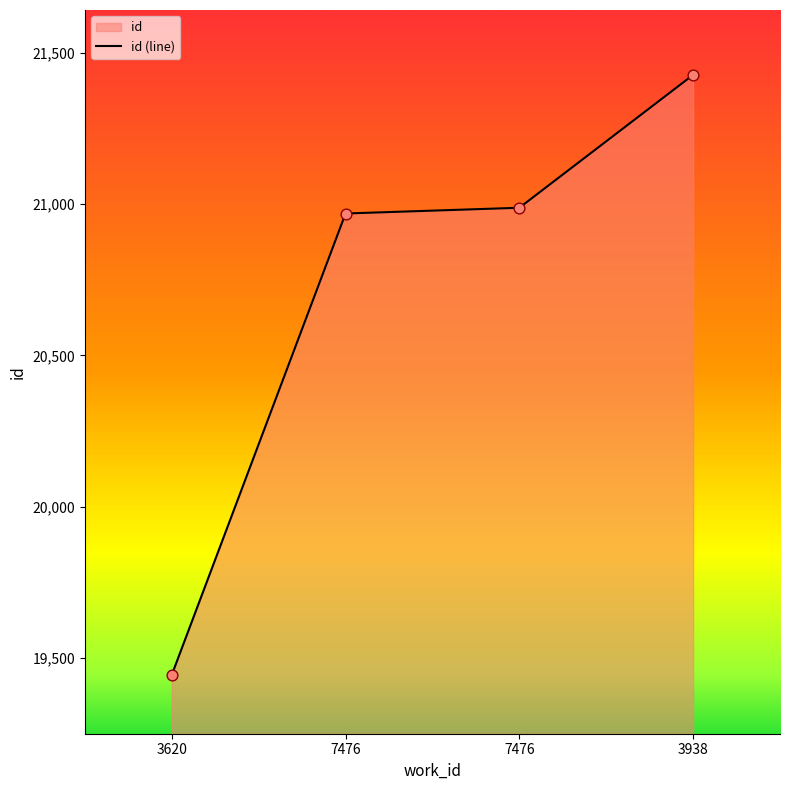

Between 3620 and 7476, which is larger?

7476